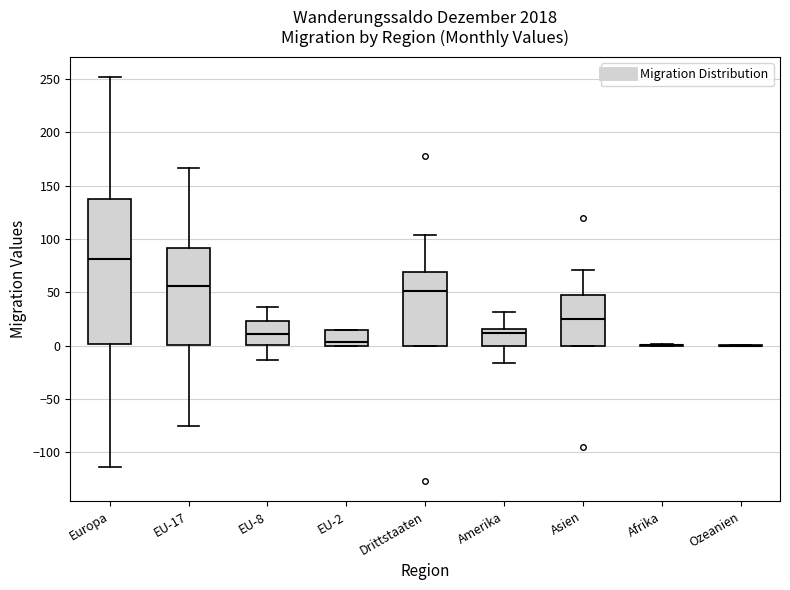

Reading left to right, transcribe this box plot: for each box, give where its median line is, the range the box spans, and where its two whiskers end, as read against the y-axis. The values are not printed on the chart, so give them approximately, as read against the axis.

Europa: median 80, box 0 to 140, whiskers -115 to 250
EU-17: median 55, box 0 to 90, whiskers -75 to 165
EU-8: median 10, box 0 to 25, whiskers -15 to 35
EU-2: median 5, box 0 to 15, whiskers 0 to 15
Drittstaaten: median 50, box 0 to 70, whiskers 0 to 105
Amerika: median 10, box 0 to 15, whiskers -15 to 30
Asien: median 25, box 0 to 50, whiskers 0 to 70
Afrika: box collapsed to a line at 0, whiskers 0 to 0
Ozeanien: box collapsed to a line at 0, whiskers 0 to 0